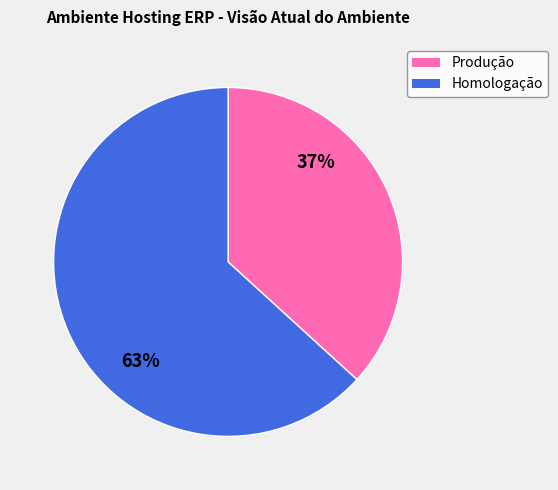

Is it true that Produção is 25% of the pie?

False